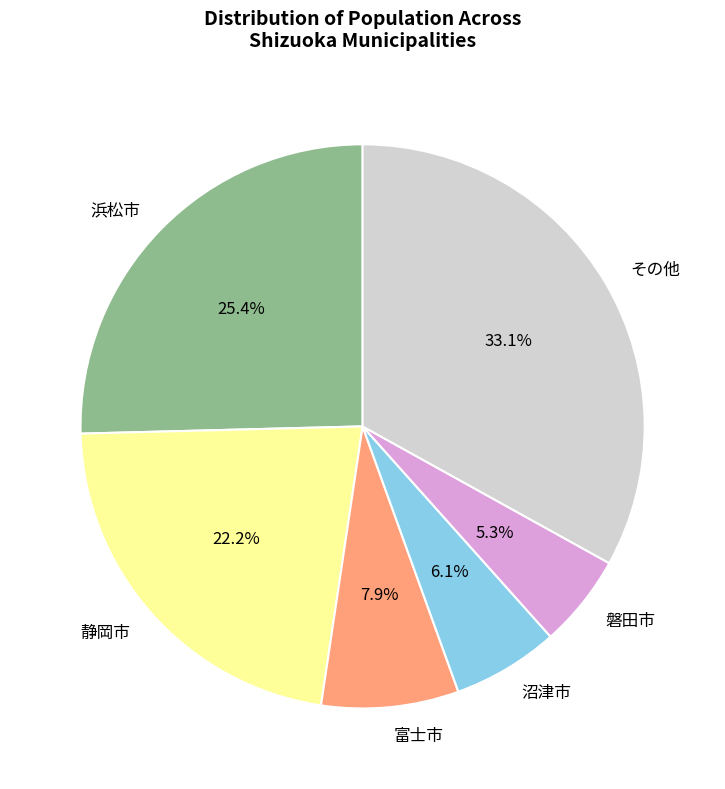

What percentage do 沼津市 and 富士市 together represent?

14.0%